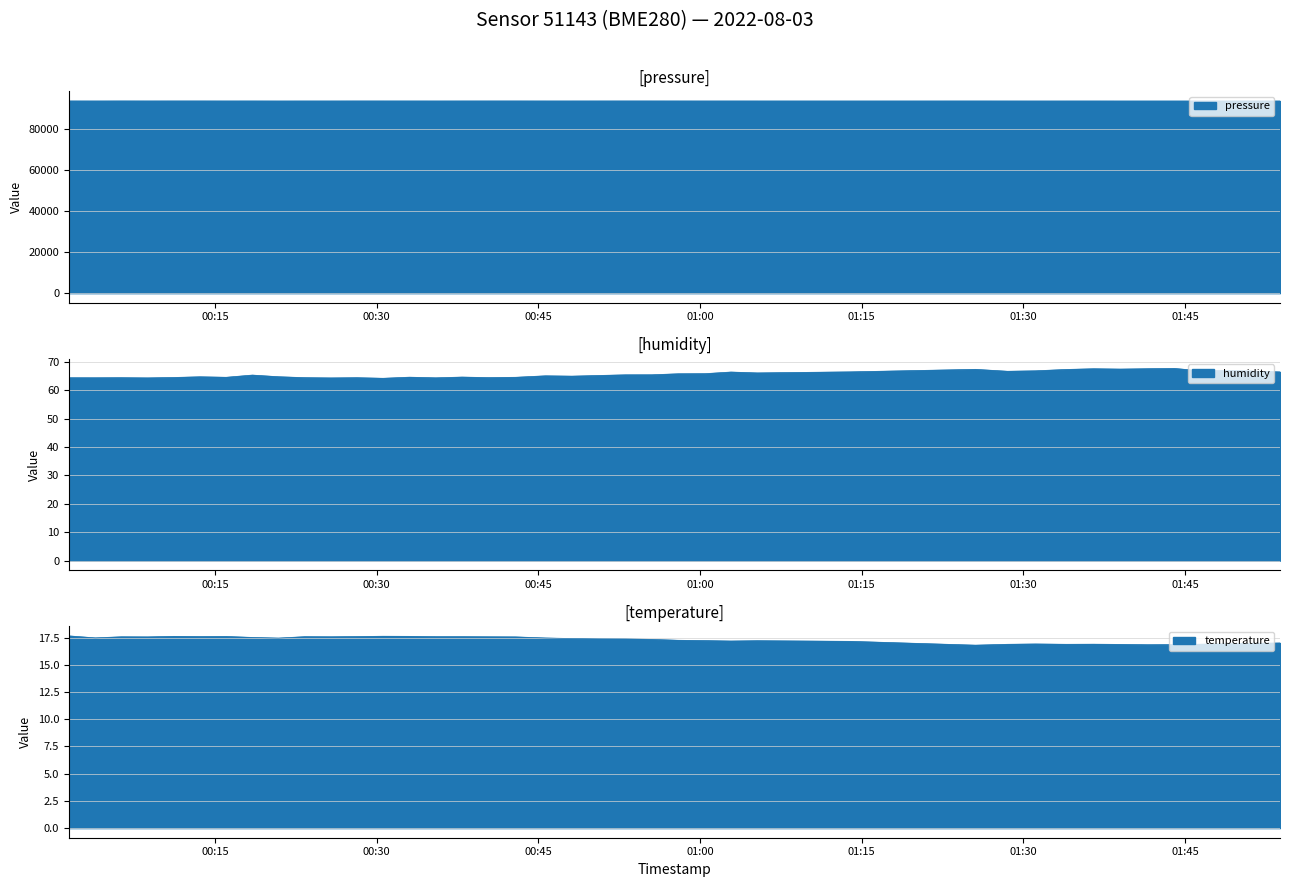

Reading left to right, extract all data points from this chart.

pressure: 93770.7	93757.9	93777.0	93765.6	93772.5	93772.1	93763.8	93766.7	93751.4	93760.7	93761.8	93770.2	93766.8	93765.3	93759.9	93766.0	93769.0	93770.9	93761.7	93761.2	93767.3	93771.0	93768.3	93764.8	93757.6	93761.3	93757.9	93752.2	93760.4	93754.8	93750.7	93754.1	93756.3	93747.9	93750.6	93747.5	93745.7	93747.7	93748.5	93750.4
humidity: 64.4	64.4	64.5	64.4	64.5	64.8	64.6	65.4	64.8	64.5	64.4	64.5	64.2	64.6	64.4	64.7	64.5	64.6	65.1	65.0	65.2	65.5	65.5	65.8	65.9	66.4	66.1	66.5	67.4	66.7	66.9	67.3	67.6	67.5	67.6	67.7	66.9	67.0	66.8	66.5
temperature: 17.7	17.5	17.6	17.6	17.6	17.6	17.6	17.5	17.5	17.6	17.6	17.6	17.6	17.6	17.6	17.6	17.6	17.6	17.5	17.4	17.4	17.4	17.3	17.3	17.2	17.2	17.2	17.2	16.8	16.9	16.9	16.9	16.9	16.9	16.9	16.9	16.9	16.9	17.0	17.0